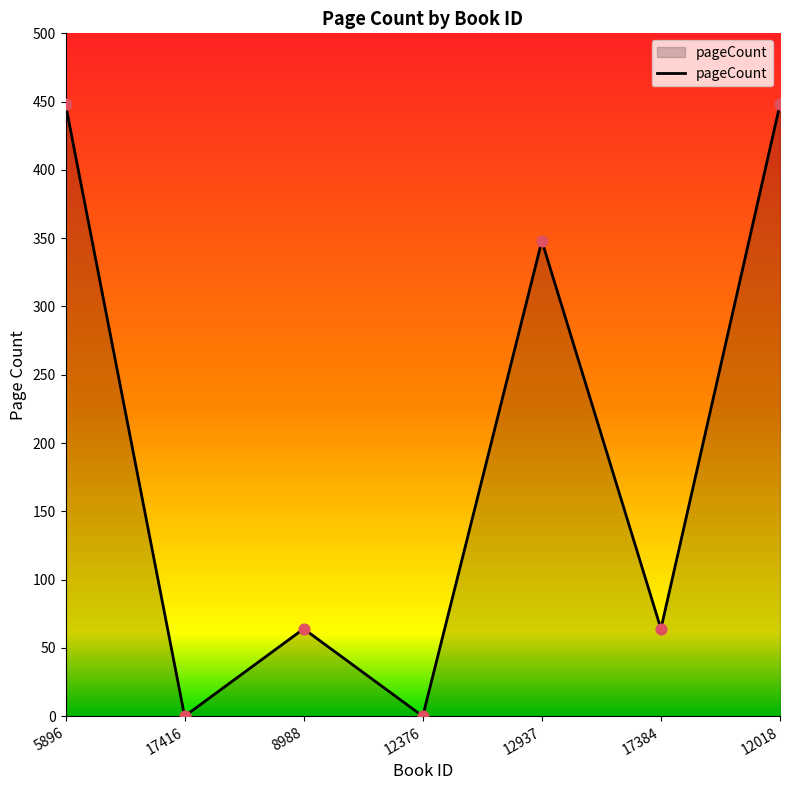

Which has a higher value, 12937 or 5896?

5896